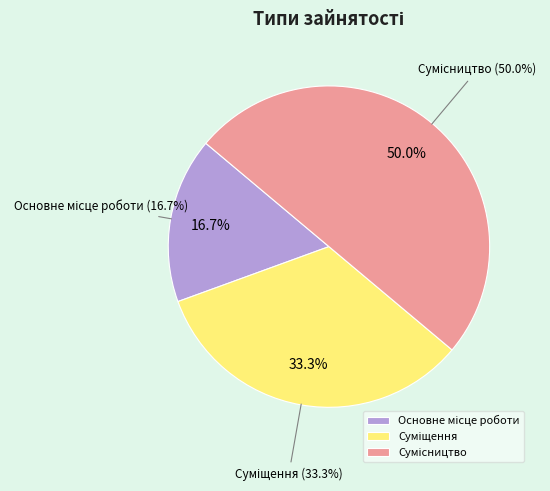

Which slice is the largest?

Сумісництво